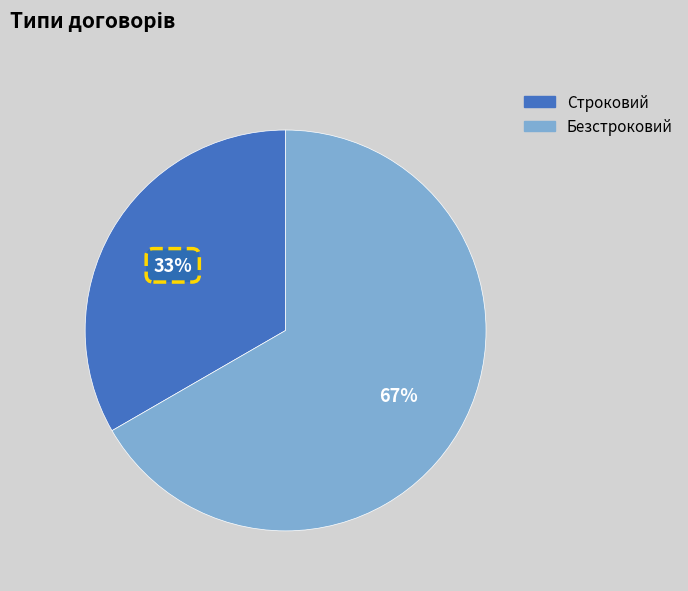

Approximately how many times larger is the value at Безстроковий compared to Строковий?

2.0